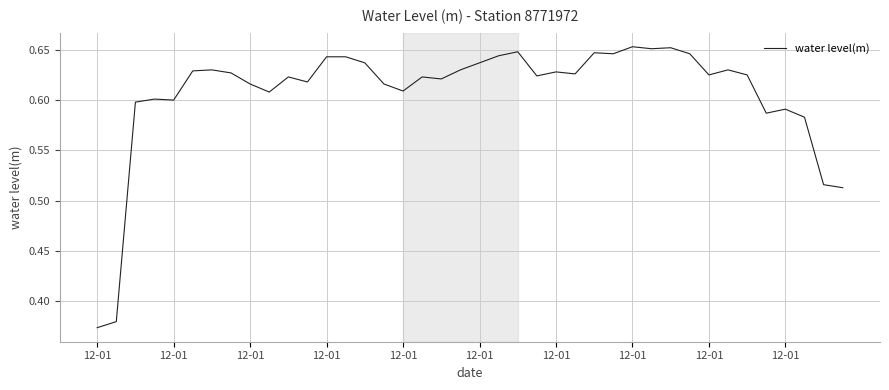

What is the difference between the maximum and minimum values?

0.3